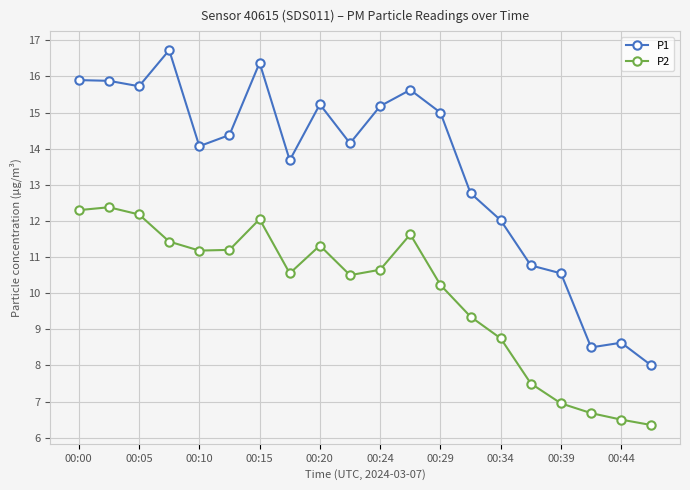

What is the average value of the P1 series?

13.5